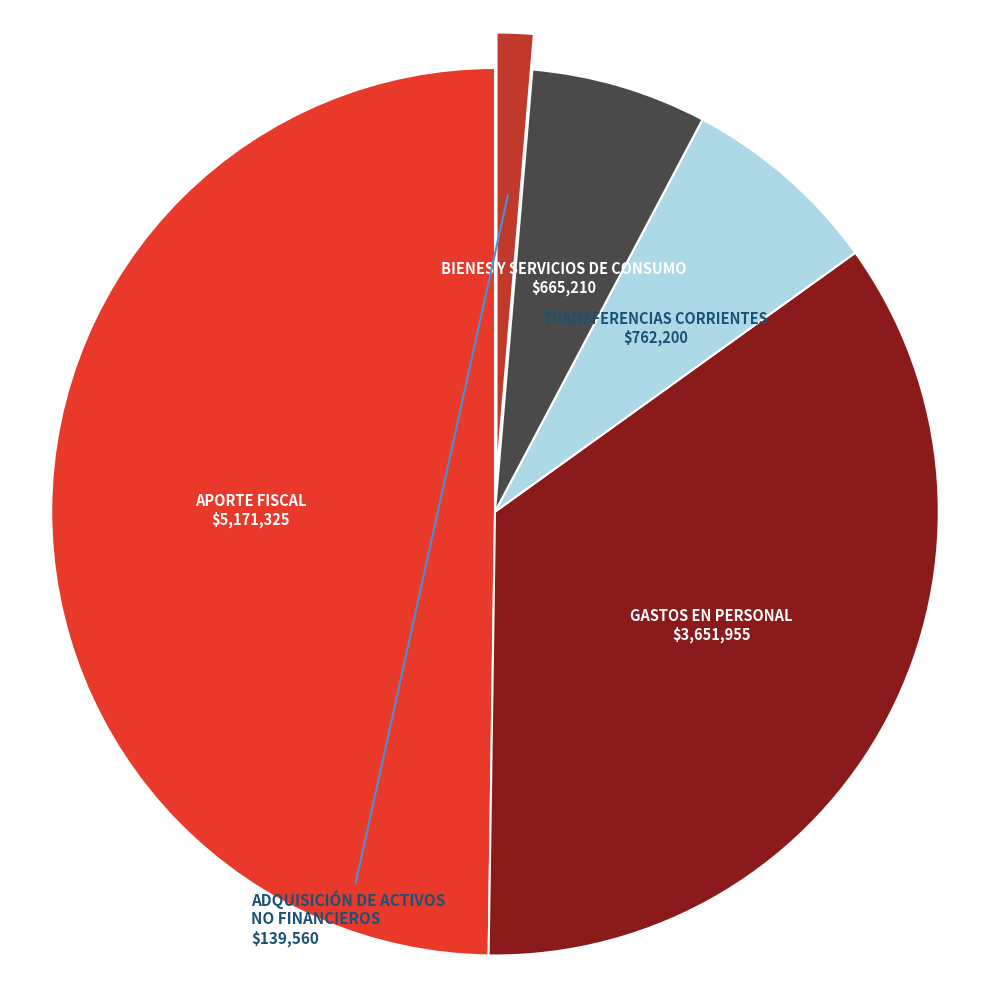

Is ADQUISICIÓN DE ACTIVOS NO FINANCIEROS the majority of the pie?

No